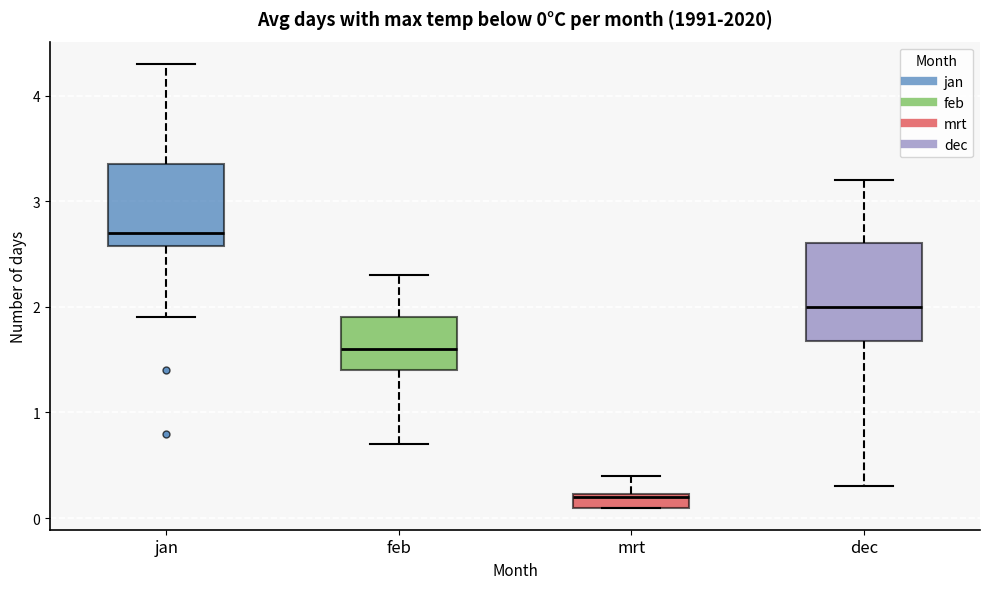

Which box is the tallest, from its lower edge to its upper edge?

dec